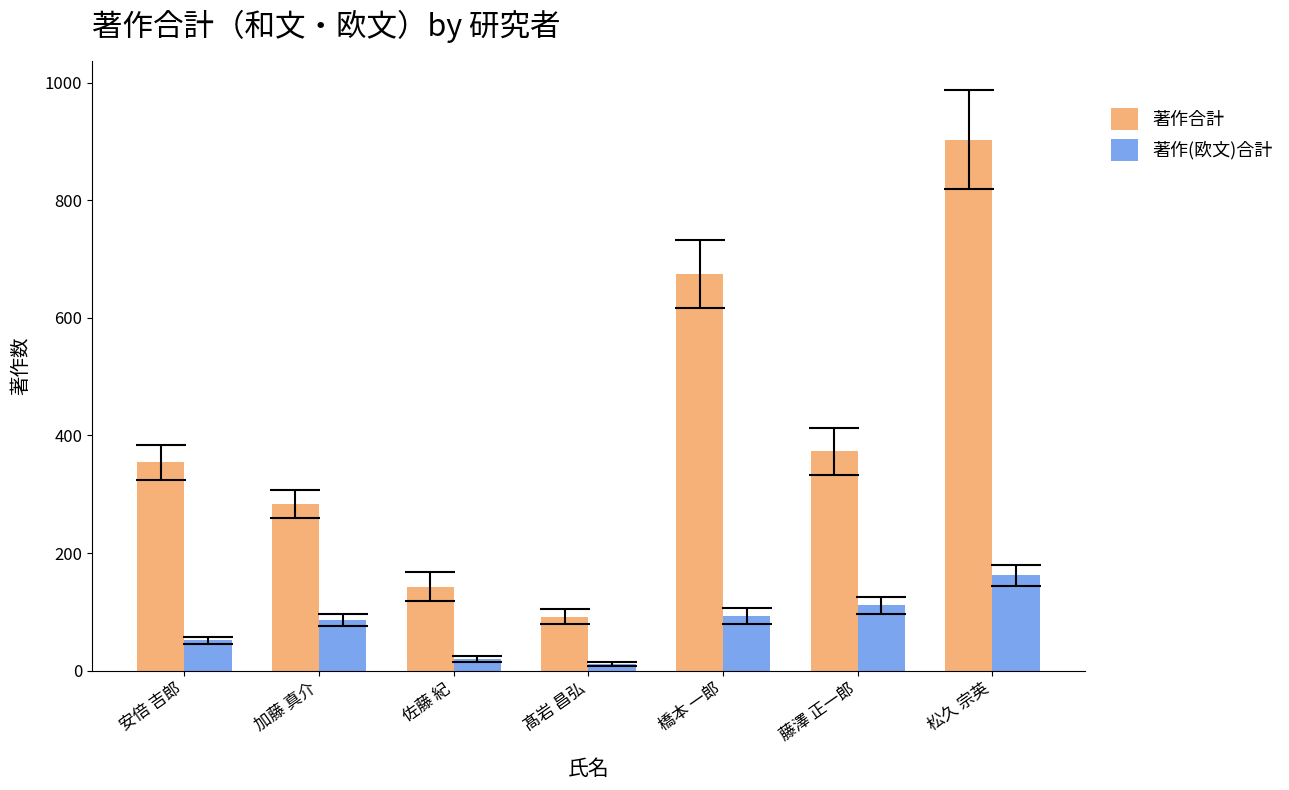

Which series has the largest range (max minus min)?

著作合計